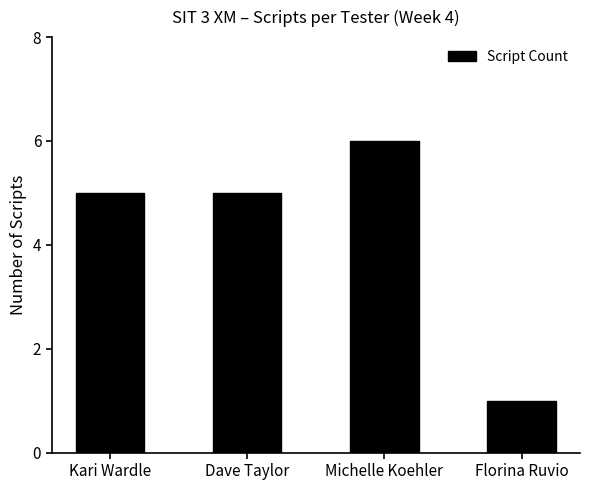

Reading left to right, extract all data points from this chart.

Kari Wardle=5	Dave Taylor=5	Michelle Koehler=6	Florina Ruvio=1